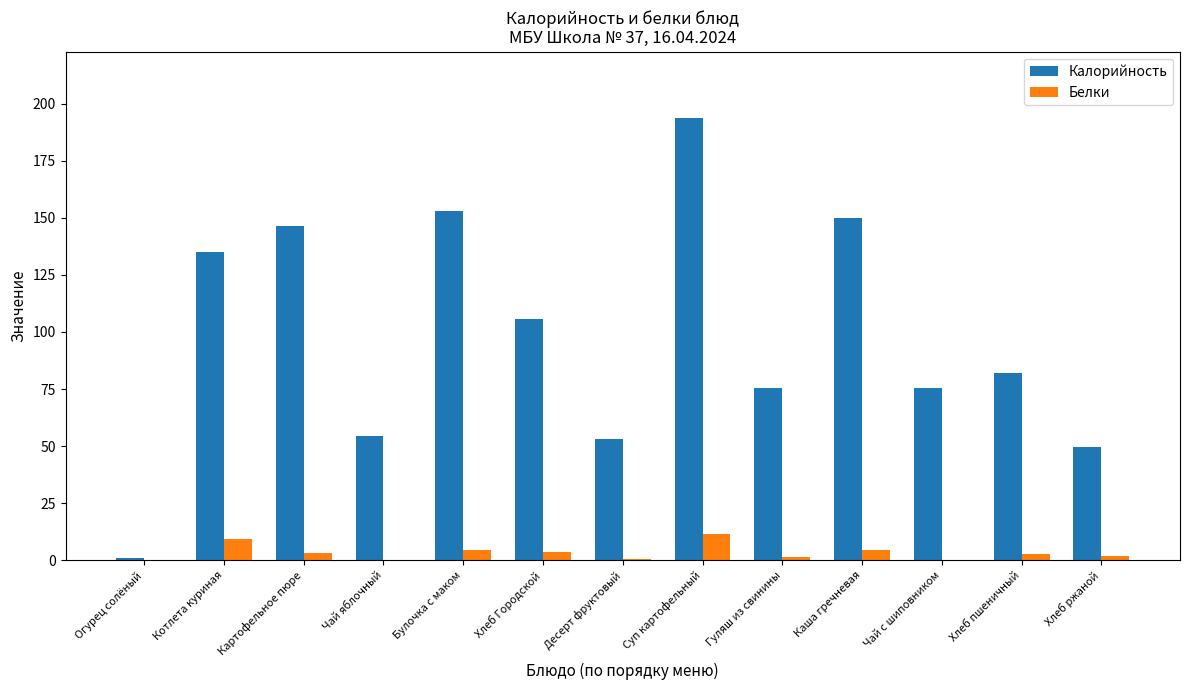

Count the number of categories in the chart.

13